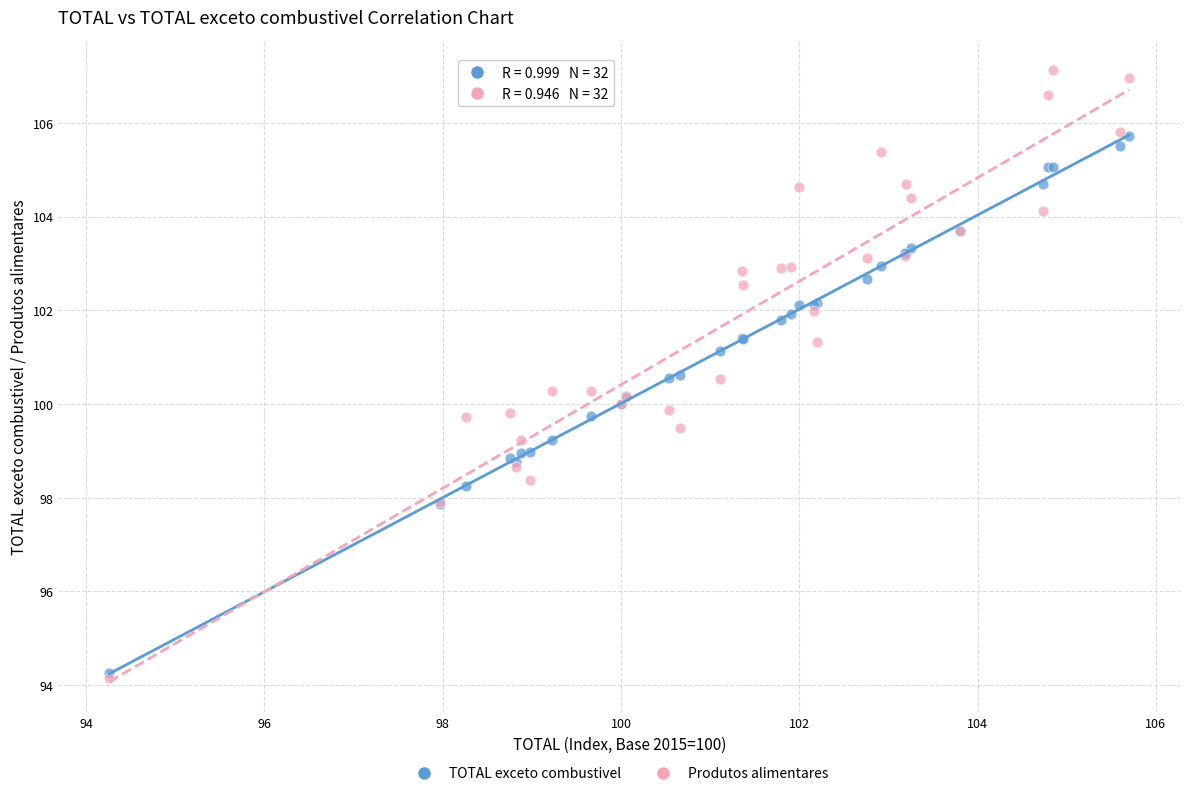

Which series has the largest Y range (max minus min)?

Produtos alimentares